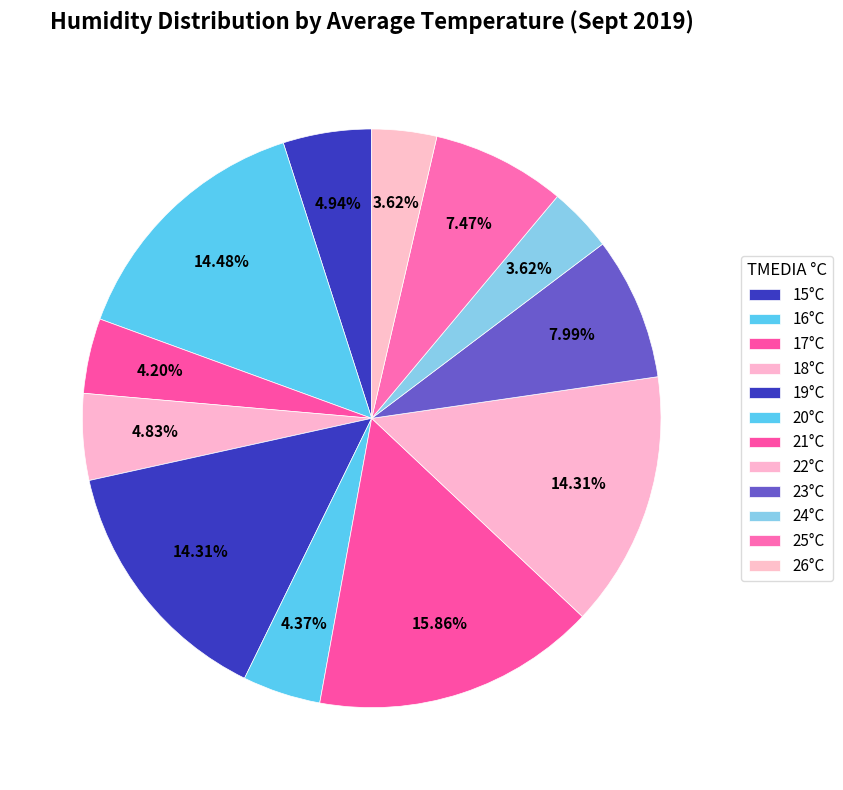

Count the number of slices in the pie.

12